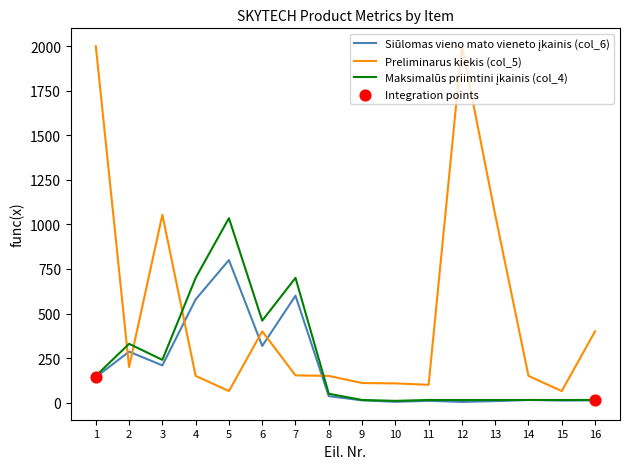

What is the total value across all series at 1?

2293.0